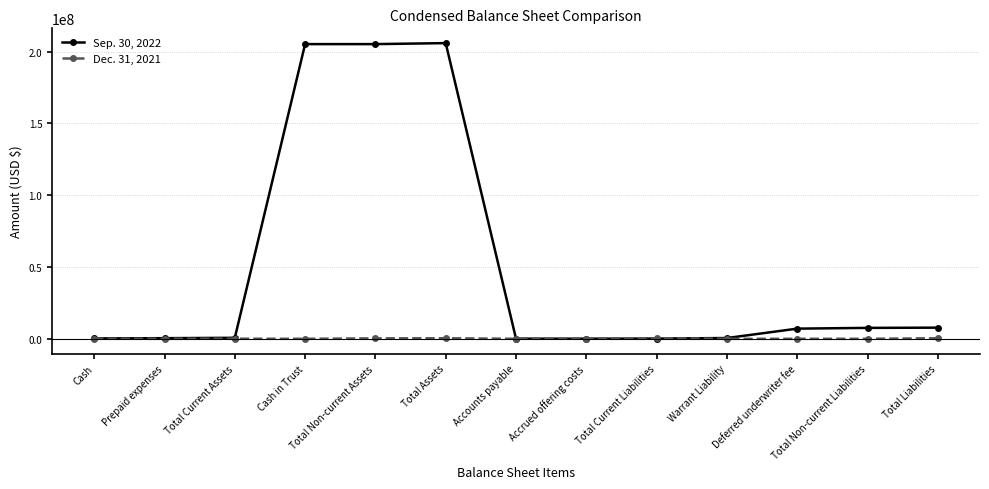

True or false: Dec. 31, 2021 has more than 0 interior local peaks.

True